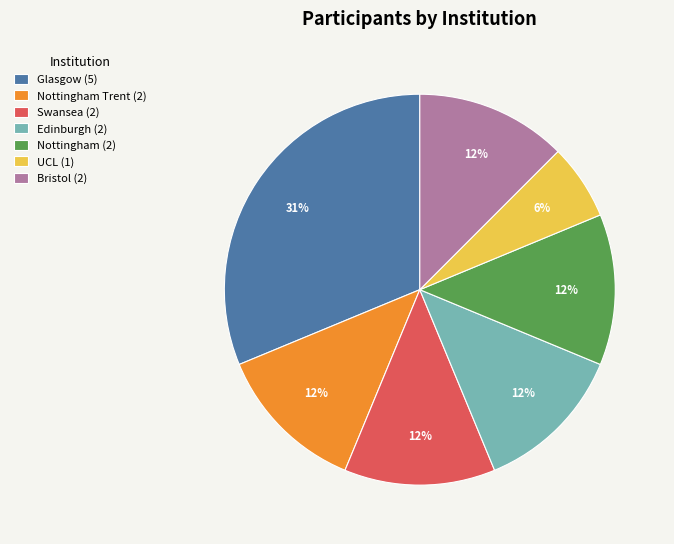

Is the sum of Glasgow (5) and Swansea (2) greater than half?

No